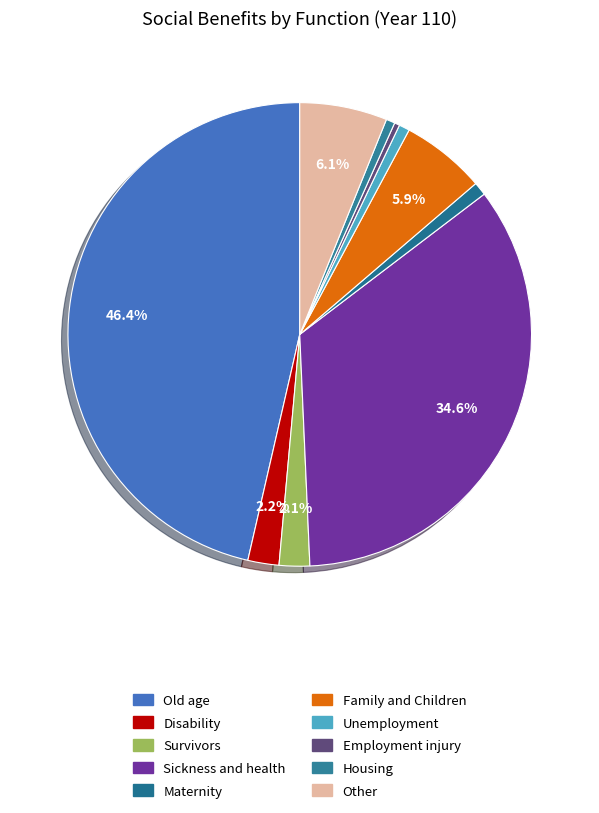

Does any single category account for the majority?

No